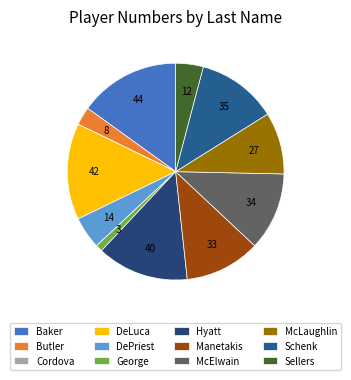

How many segments does this pie chart have?

12